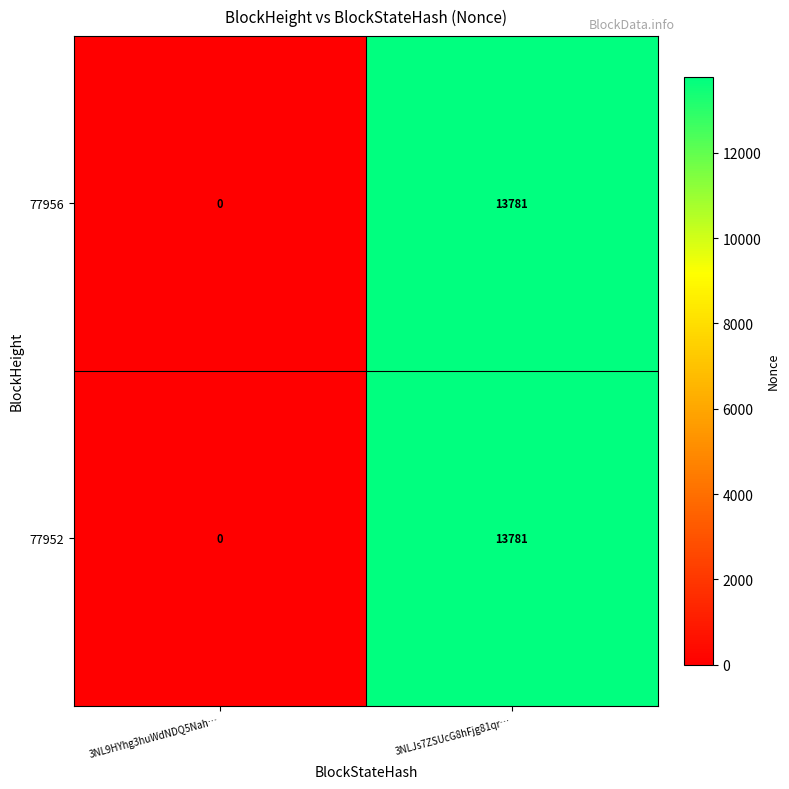

List the labels in order of 77956 value, largest first.

3NLJs7ZSUcG8hFjg81qr…, 3NL9HYhg3huWdNDQ5Nah…